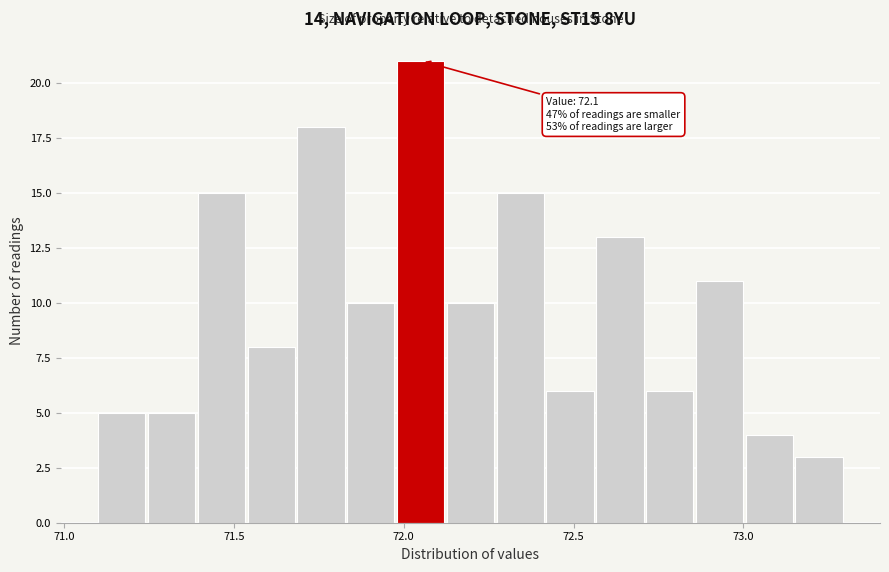

Around what value on the x-axis is the tallest bar? Give the approximate position of its centre, as read against the axis.

72.05